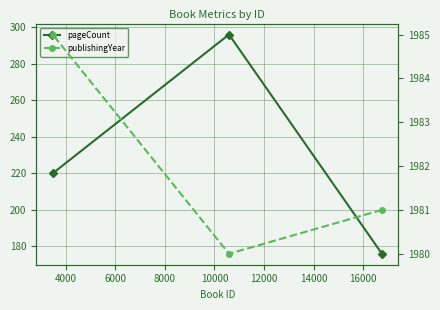

How many publishingYear values are between 1980 and 1985?

3